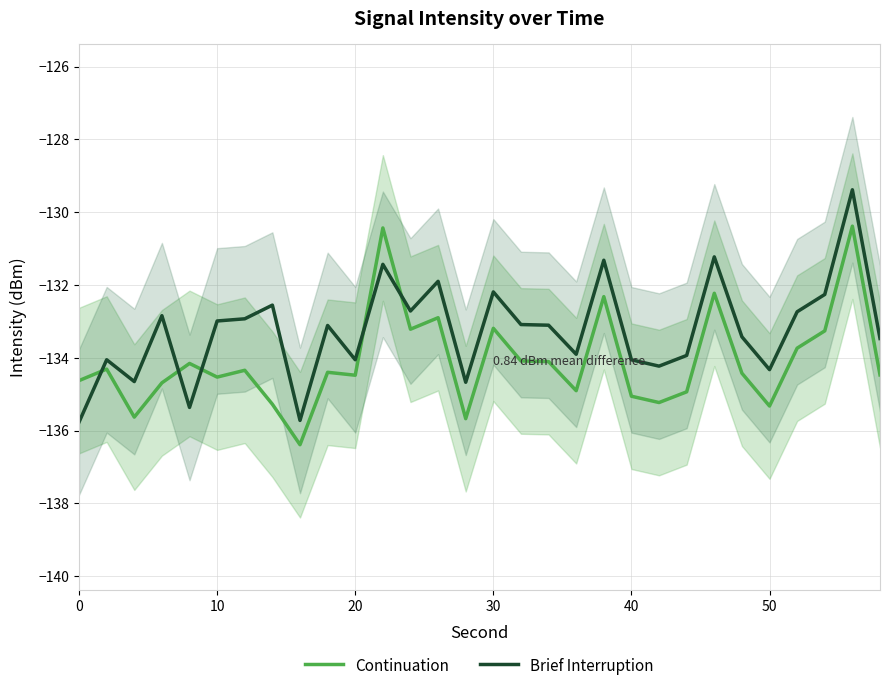

How many interior local peaks does the Continuation series have?

10